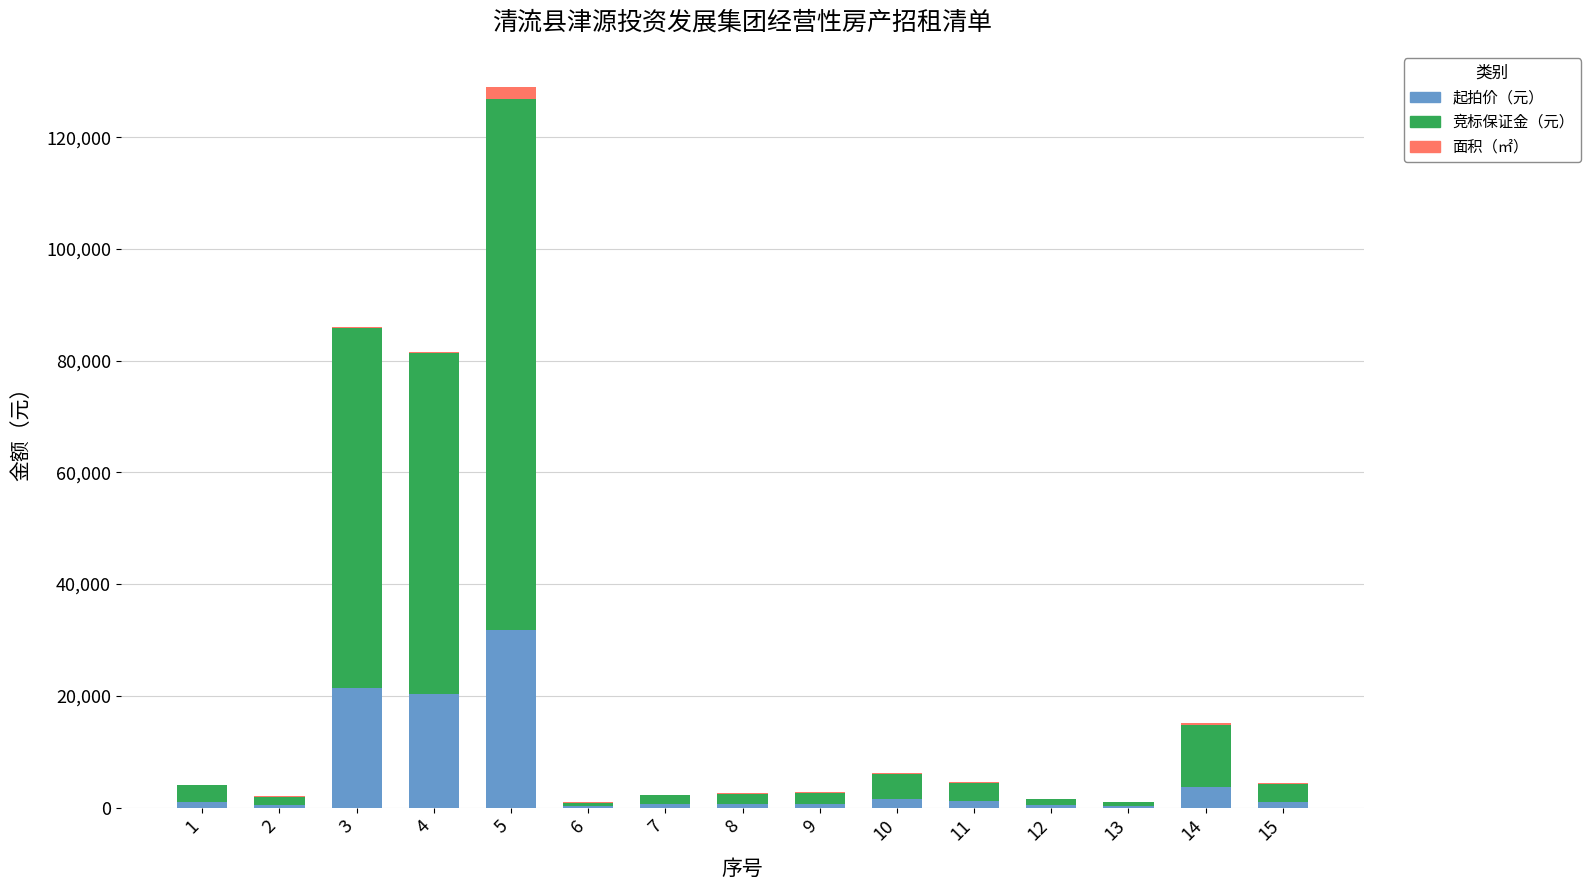

At which category is the sum across all series the highest?

5